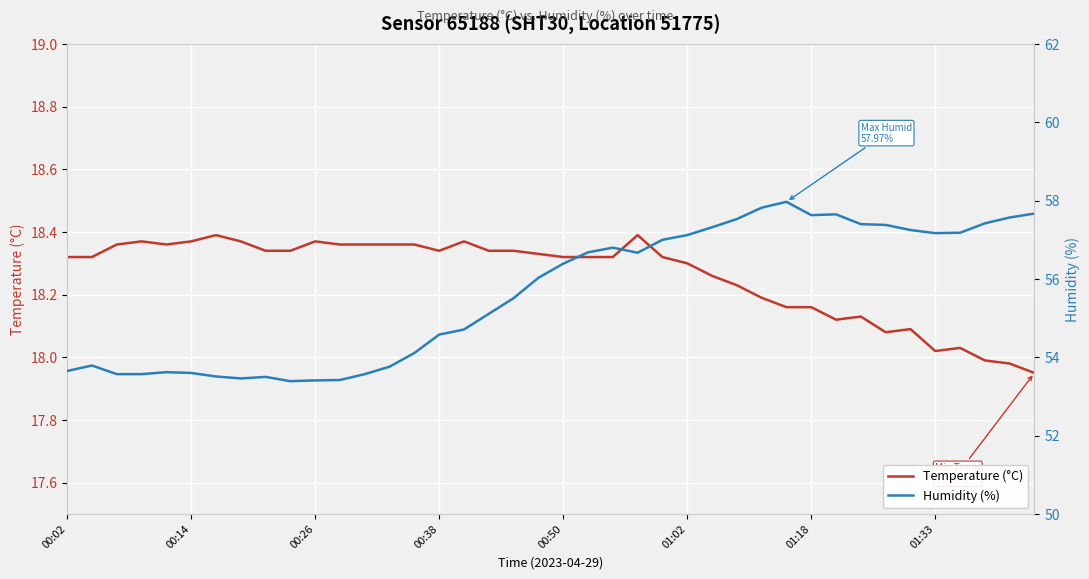

Is it true that Temperature (°C) equals 25.4 at 18?

False